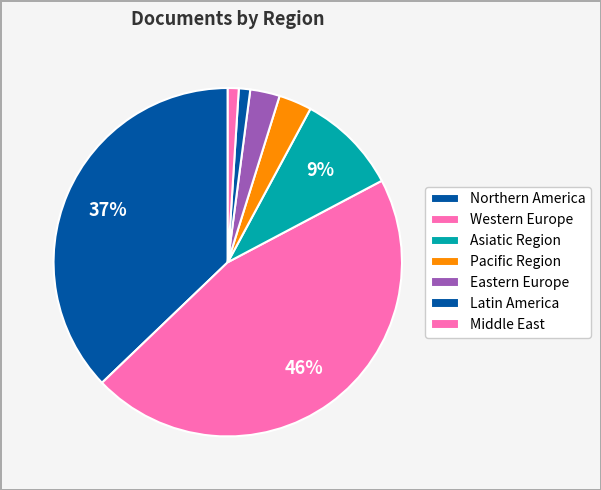

How many segments does this pie chart have?

7